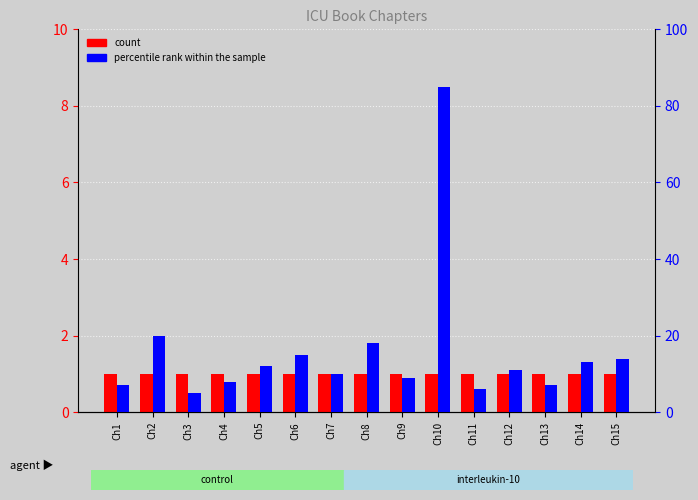

At which category is the sum across all series the highest?

Ch10